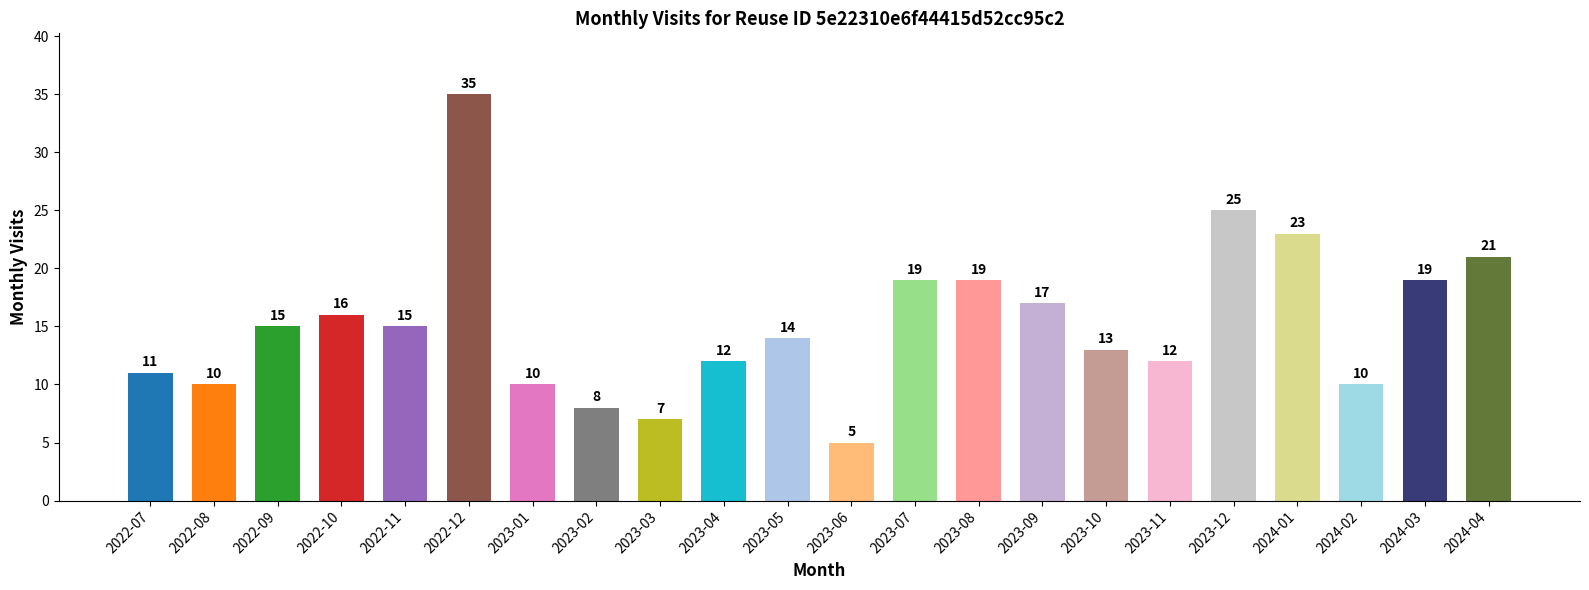

What is the difference between the maximum and minimum values?

30